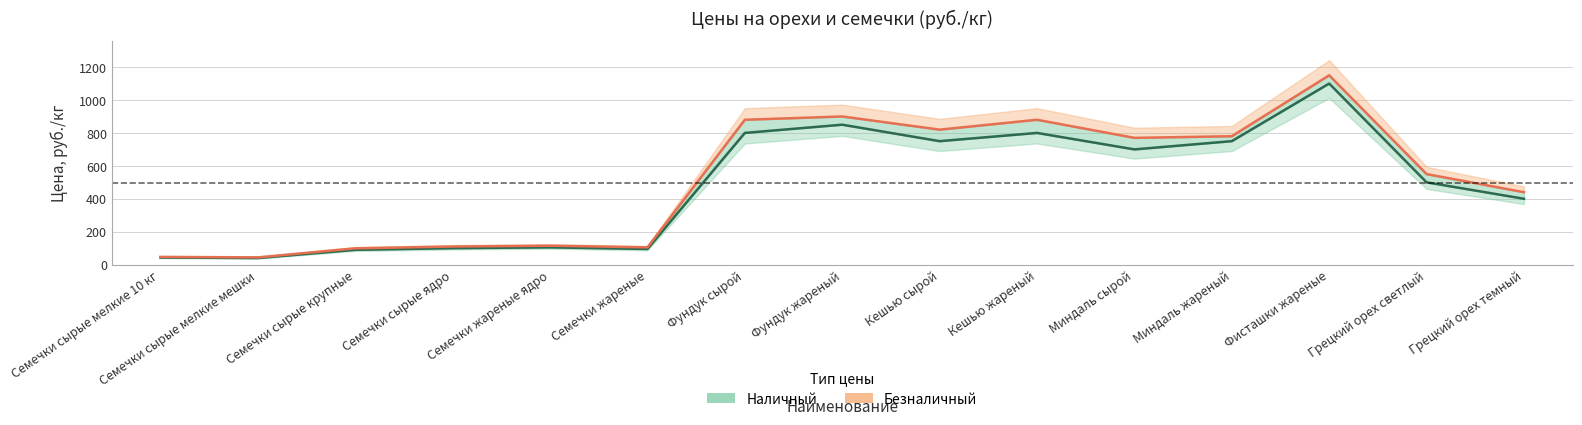

Which label corresponds to the smallest value in the chart?

Семечки сырые мелкие мешки